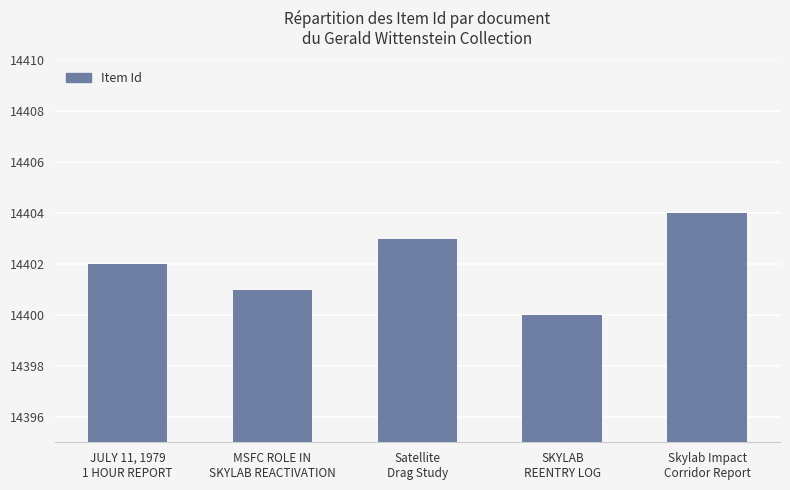

Count the values in the range 14401 to 14403.

3